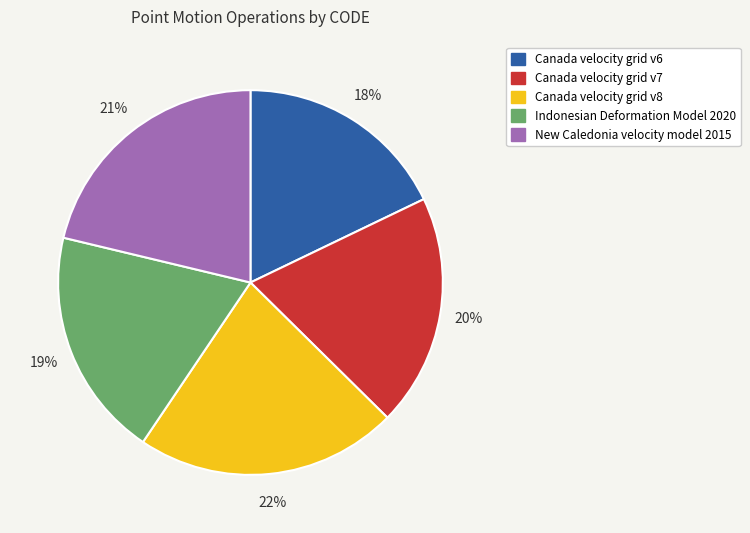

How many slices are in this pie chart?

5